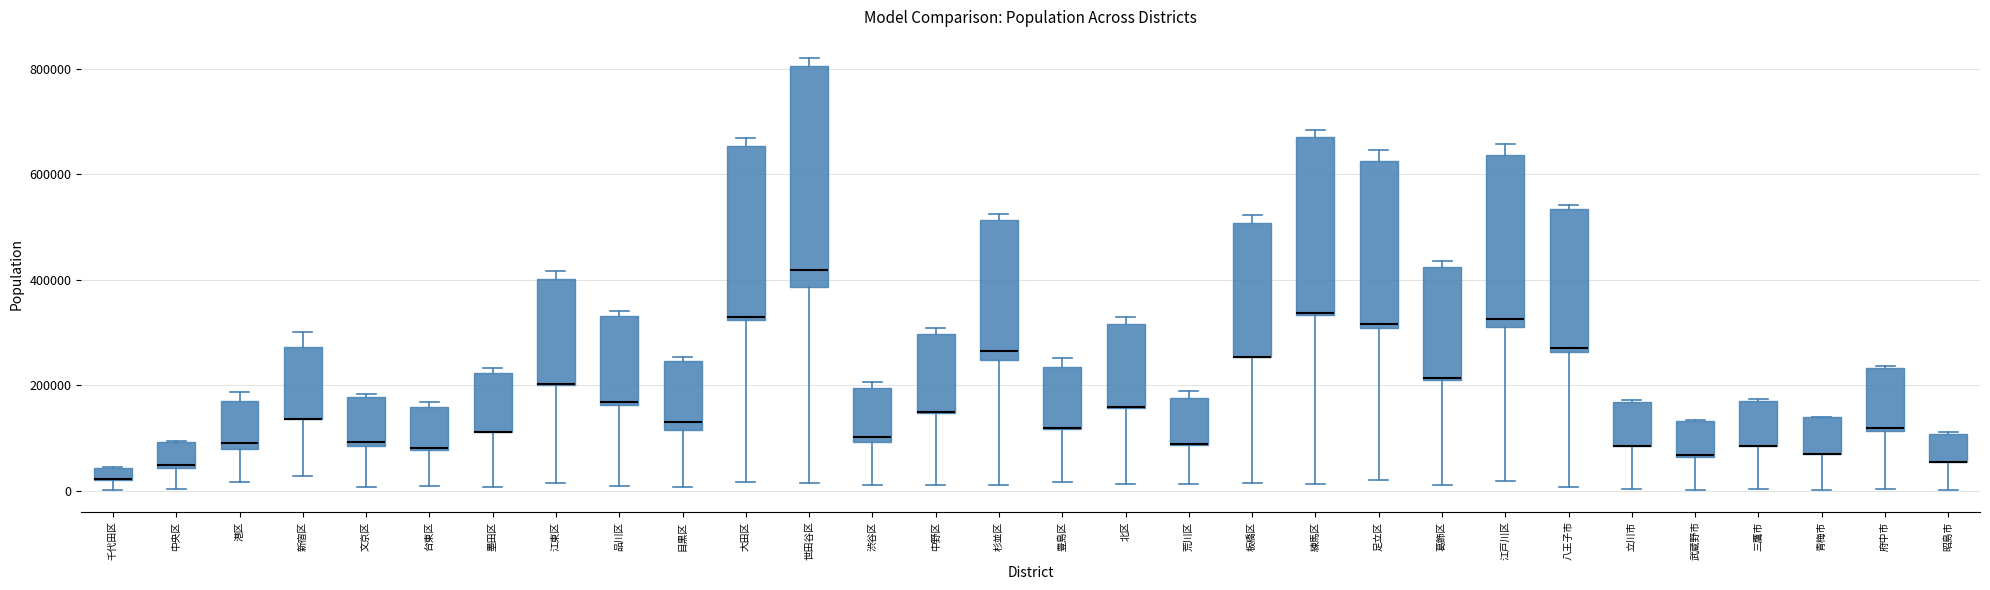

Where does the lower whisker of the box for 大田区 end on the y-axis? The values are not printed on the chart, so give them approximately, as read against the axis.

20000